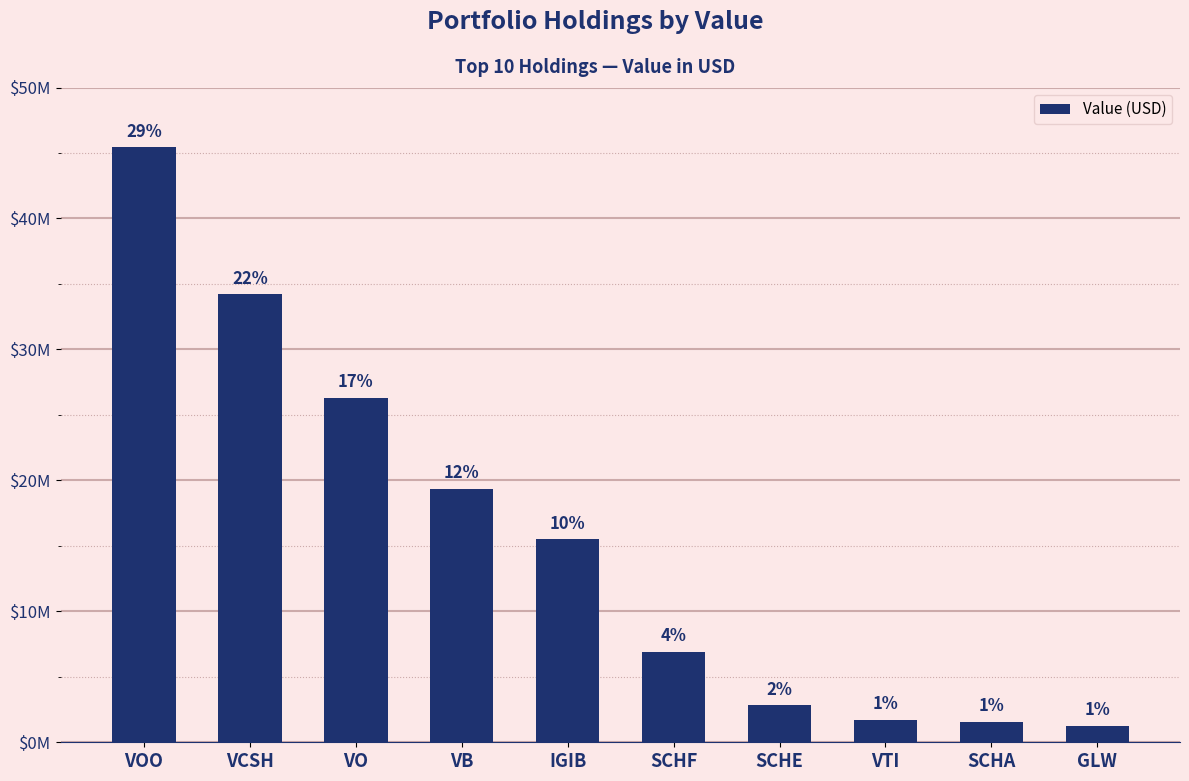

Is it true that the value at IGIB is 7228574?

False